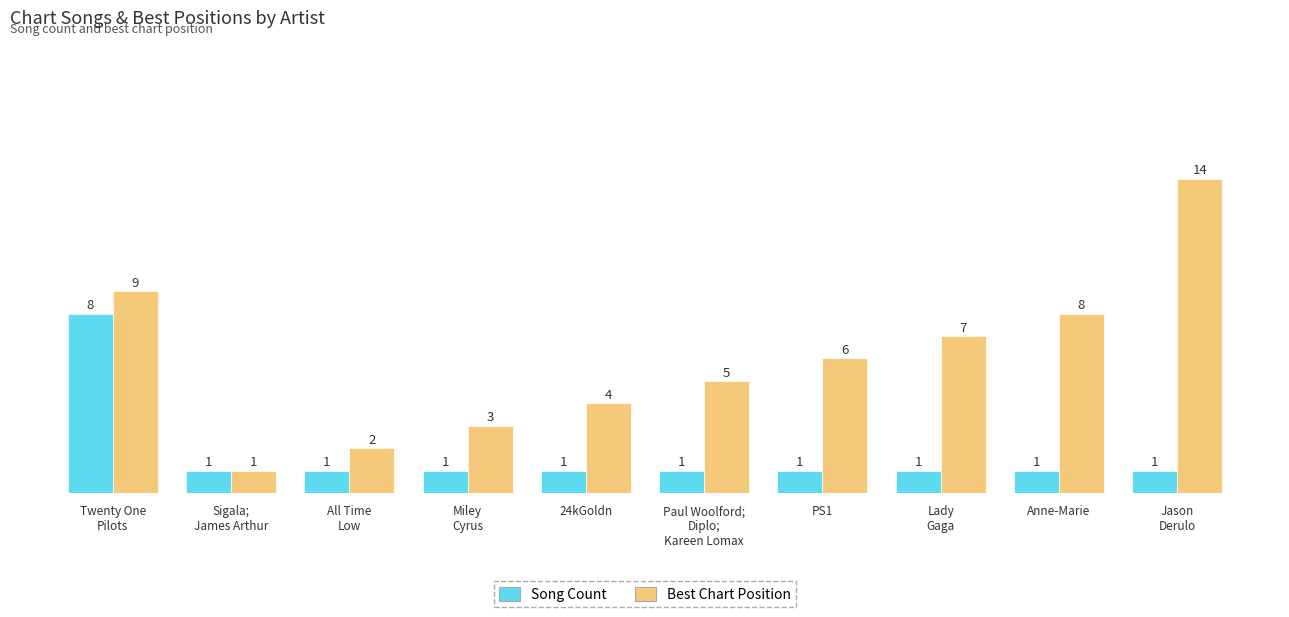

What is the difference between the maximum and minimum values in the Song Count series?

7